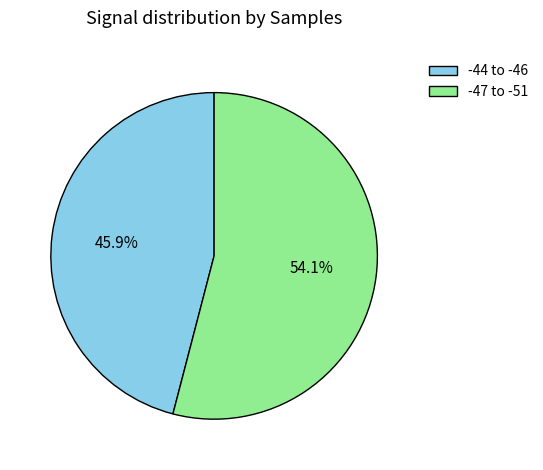

Do -44 to -46 and -47 to -51 together represent more than half of the pie?

Yes